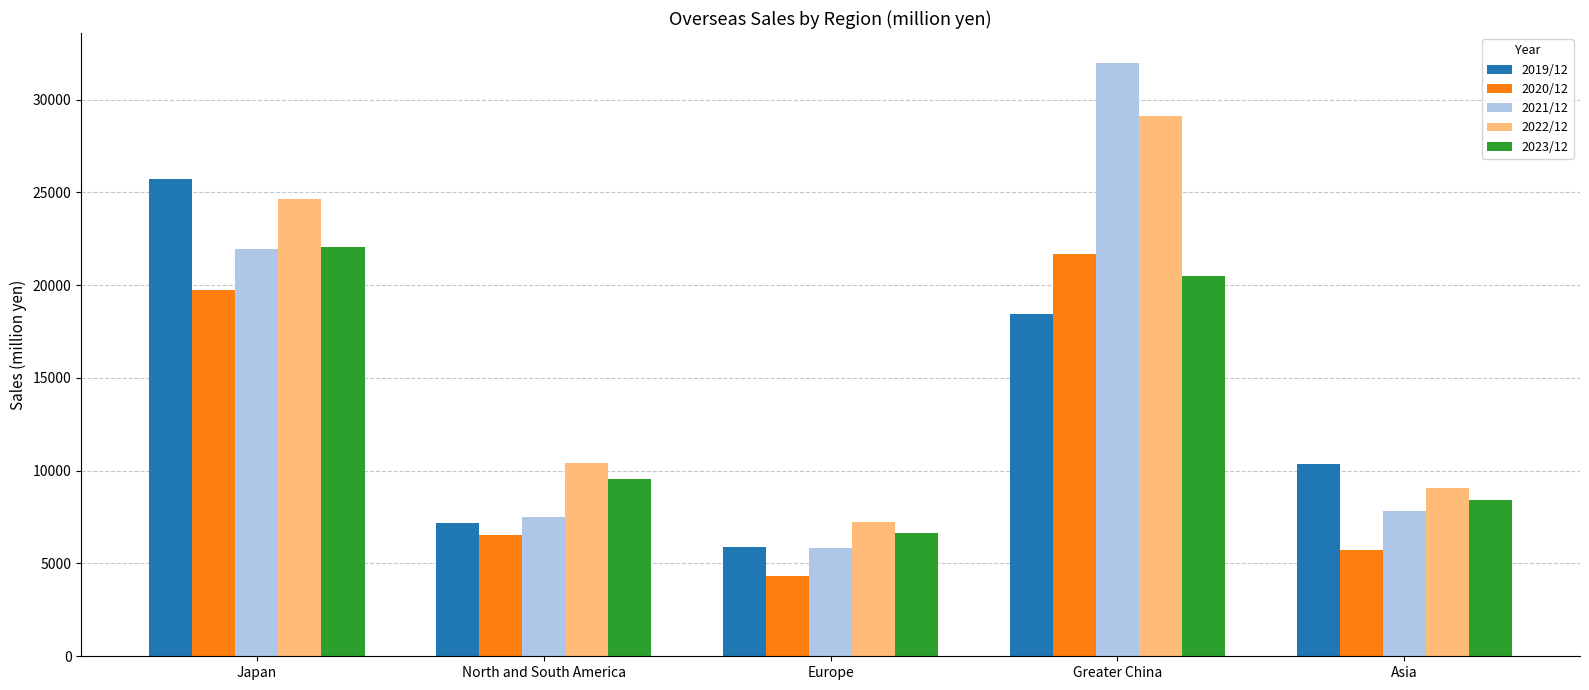

Reading left to right, list all the values displayed in this chart.

2019/12: Japan=25707	North and South America=7162	Europe=5910	Greater China=18450	Asia=10360
2020/12: Japan=19736	North and South America=6534	Europe=4336	Greater China=21683	Asia=5739
2021/12: Japan=21959	North and South America=7521	Europe=5854	Greater China=31987	Asia=7850
2022/12: Japan=24629	North and South America=10434	Europe=7247	Greater China=29104	Asia=9080
2023/12: Japan=22072	North and South America=9538	Europe=6642	Greater China=20484	Asia=8437